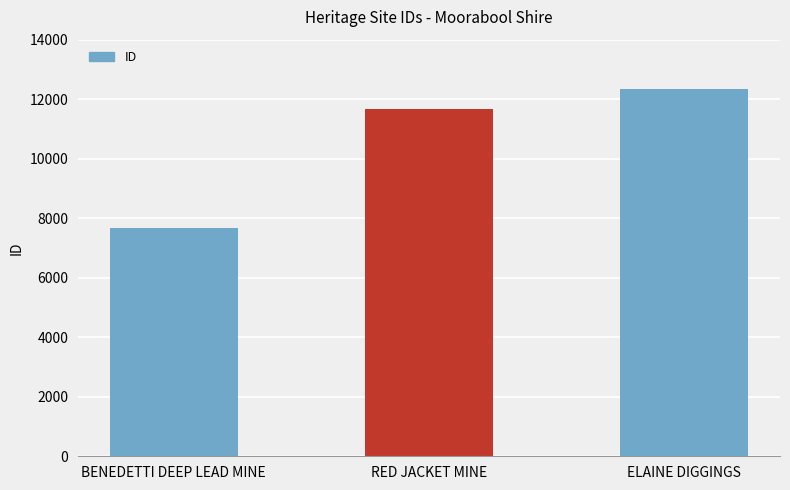

At which category does the chart reach its minimum across all series?

BENEDETTI DEEP LEAD MINE